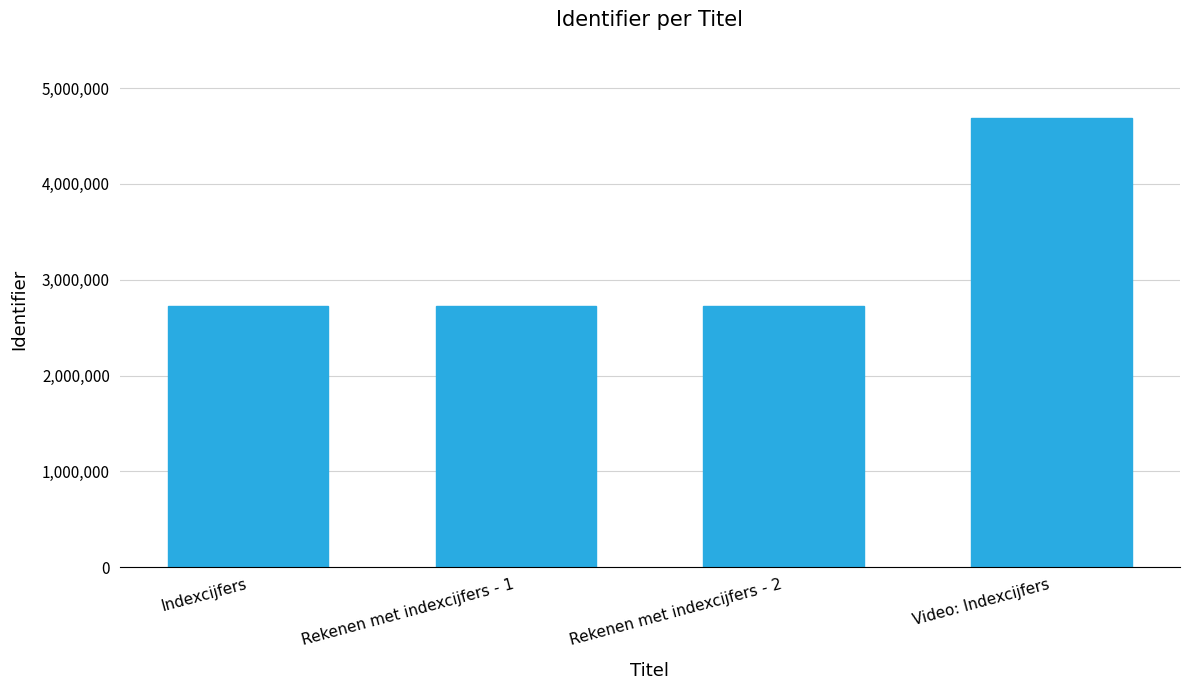

What is the label of the 2nd bar from the right?

Rekenen met indexcijfers - 2